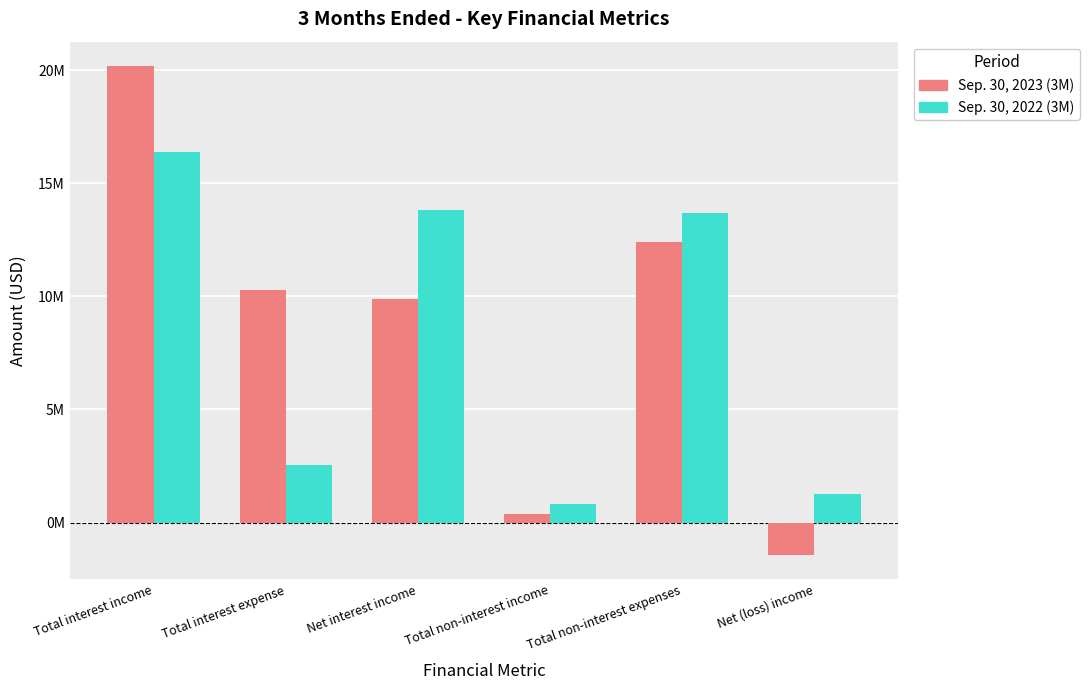

At which category is the sum across all series the highest?

Total interest income